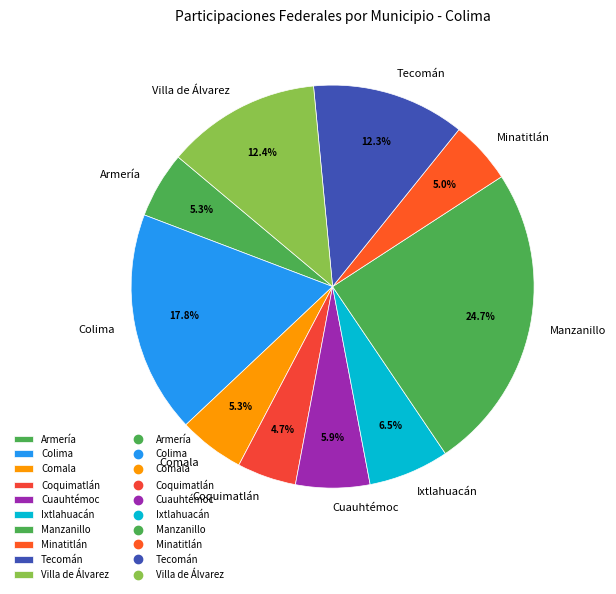

Which category has the biggest portion of the pie?

Manzanillo